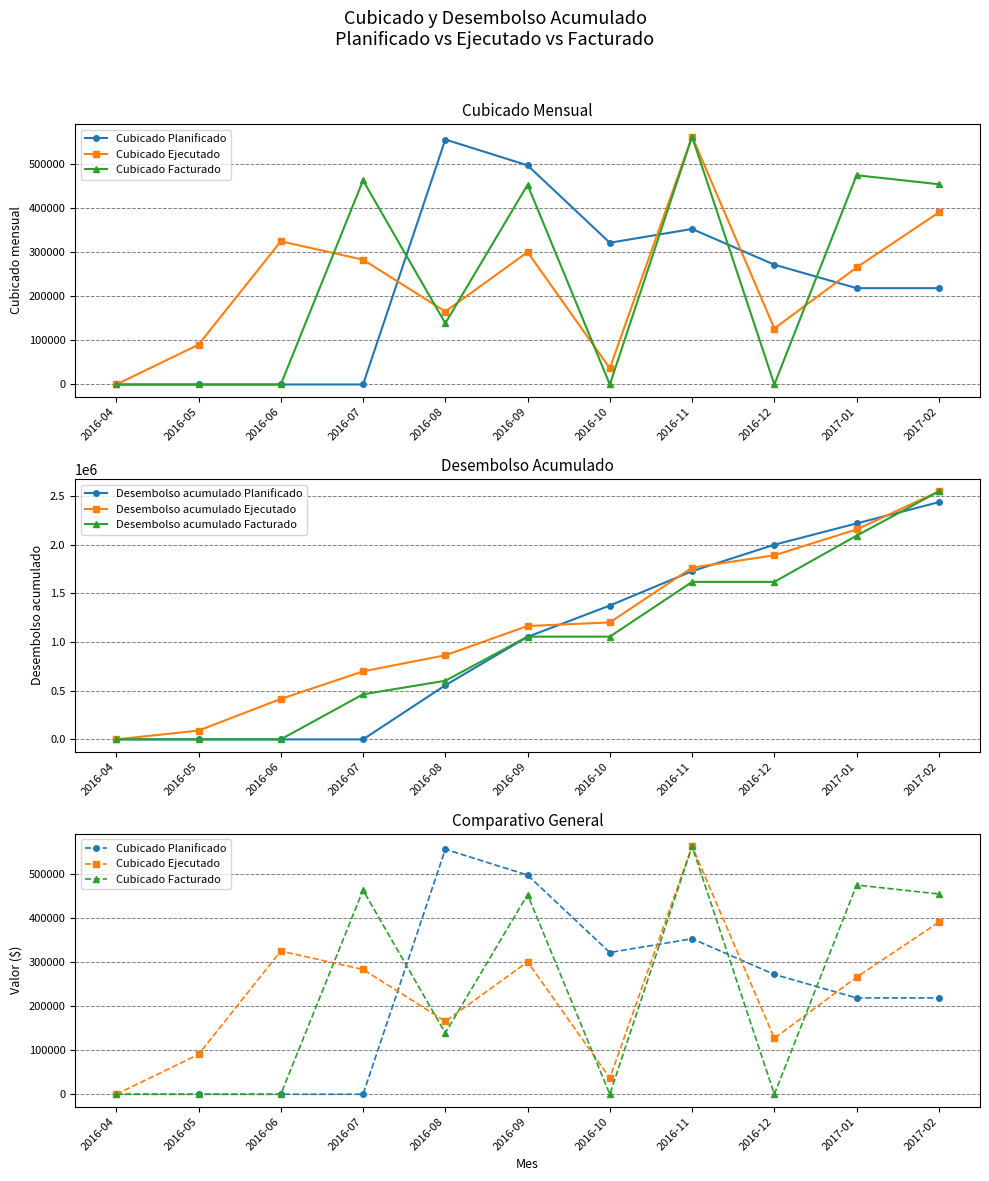

In Cubicado Facturado, how many points are higher than both neighbors (excluding endpoints)?

4